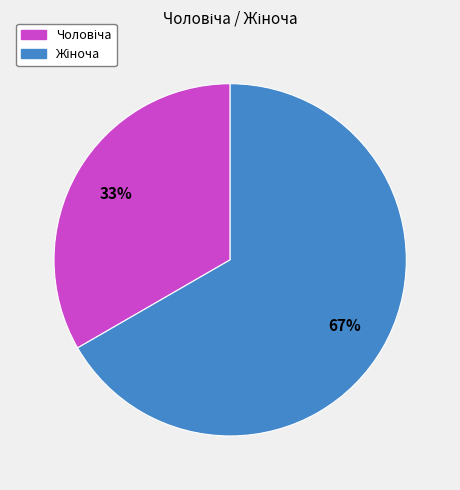

Is there any slice that represents more than half of the pie?

Yes